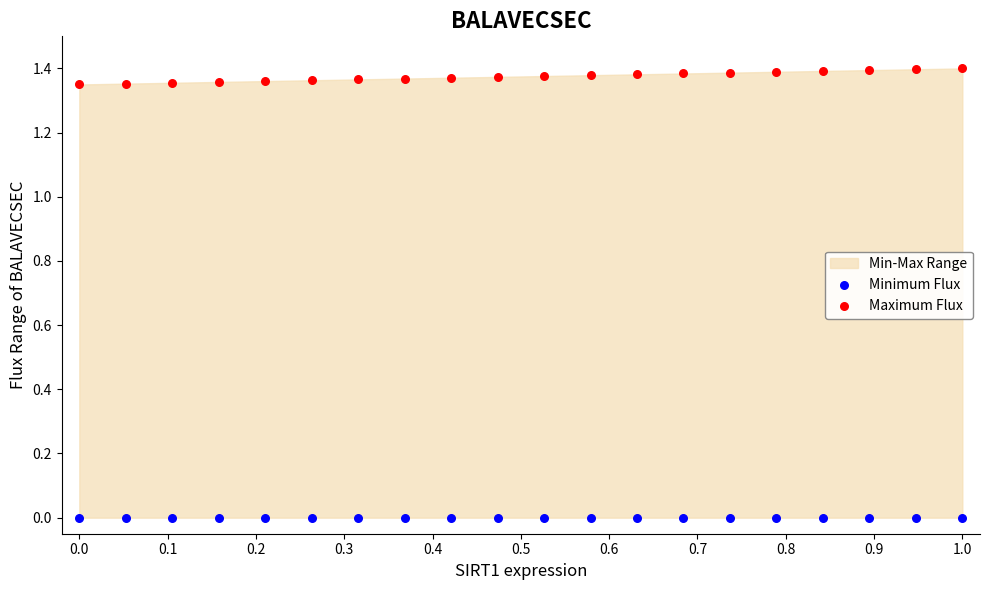

Which series reaches the maximum Y coordinate?

Maximum Flux